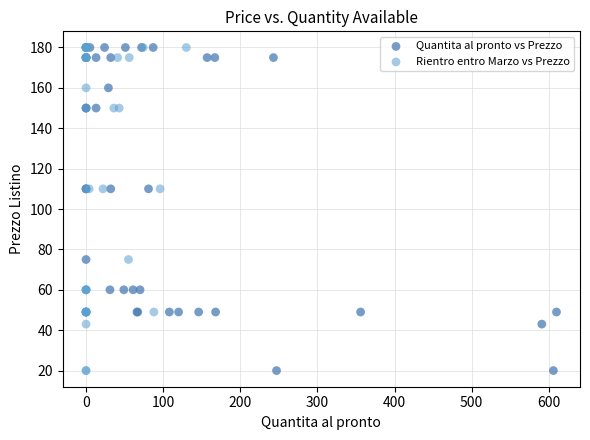

What are all the series names shown in the legend?

Quantita al pronto vs Prezzo, Rientro entro Marzo vs Prezzo